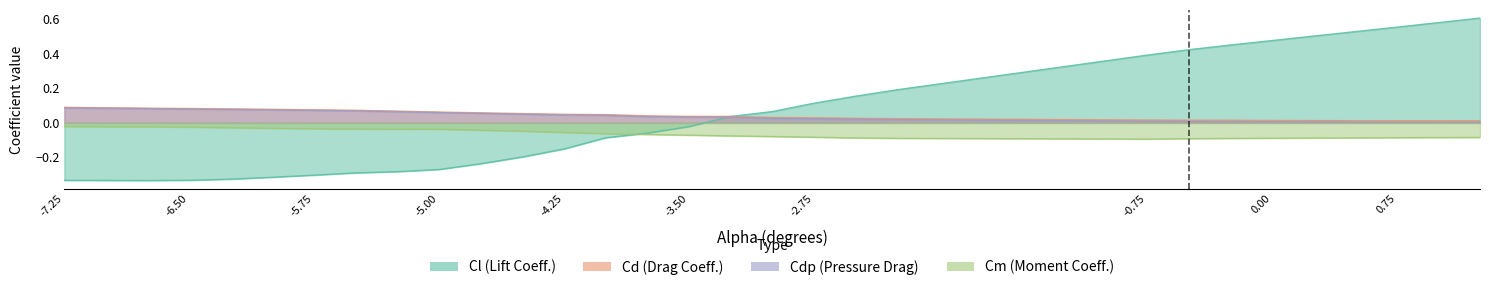

Reading right to left, extract all data points from this chart.

Cl: 0.6	0.6	0.6	0.5	0.5	0.5	0.5	0.4	0.4	0.2	0.2	0.1	0.1	0.0	-0.0	-0.1	-0.1	-0.2	-0.2	-0.2	-0.3	-0.3	-0.3	-0.3	-0.3	-0.3	-0.3	-0.3	-0.3	-0.3
Cd: 0.0	0.0	0.0	0.0	0.0	0.0	0.0	0.0	0.0	0.0	0.0	0.0	0.0	0.0	0.0	0.0	0.0	0.0	0.1	0.1	0.1	0.1	0.1	0.1	0.1	0.1	0.1	0.1	0.1	0.1
Cdp: 0.0	0.0	0.0	0.0	0.0	0.0	0.0	0.0	0.0	0.0	0.0	0.0	0.0	0.0	0.0	0.0	0.0	0.0	0.1	0.1	0.1	0.1	0.1	0.1	0.1	0.1	0.1	0.1	0.1	0.1
Cm: -0.1	-0.1	-0.1	-0.1	-0.1	-0.1	-0.1	-0.1	-0.1	-0.1	-0.1	-0.1	-0.1	-0.1	-0.1	-0.1	-0.1	-0.1	-0.0	-0.0	-0.0	-0.0	-0.0	-0.0	-0.0	-0.0	-0.0	-0.0	-0.0	-0.0